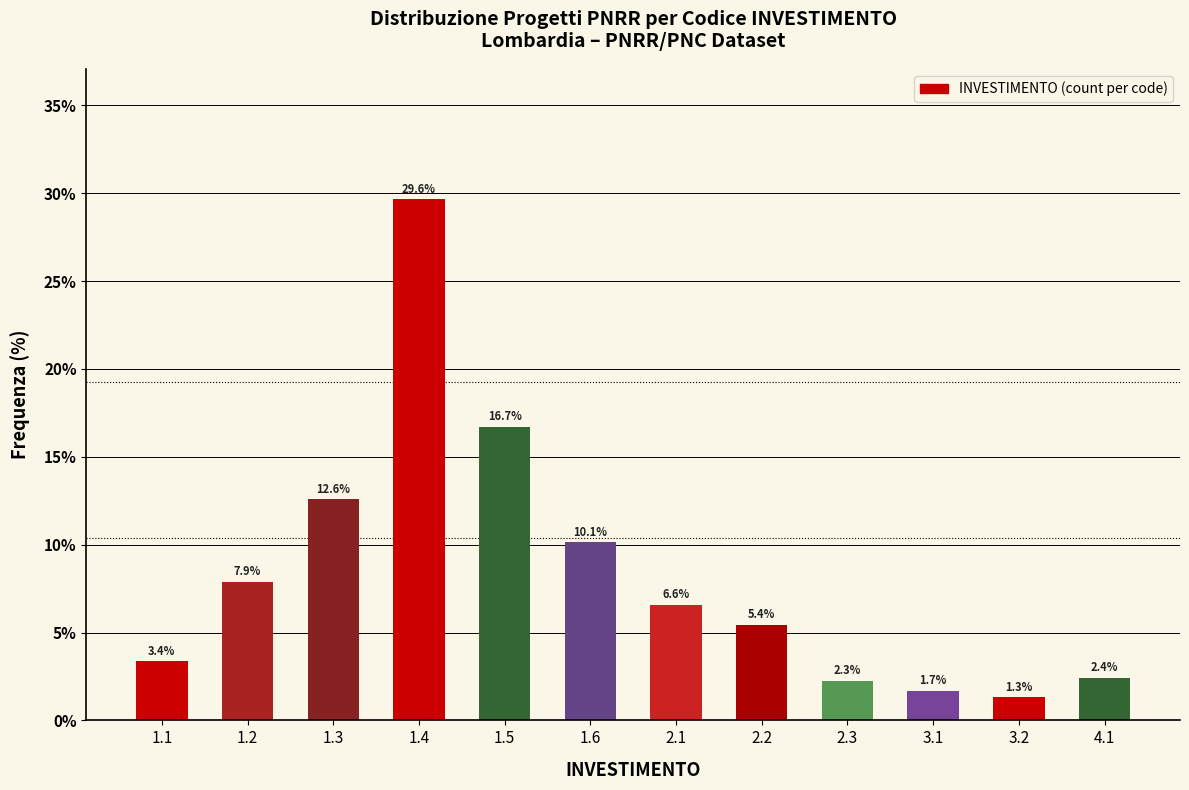

Reading left to right, list all the values displayed in this chart.

3.4	7.9	12.6	29.6	16.7	10.1	6.6	5.4	2.3	1.7	1.3	2.4